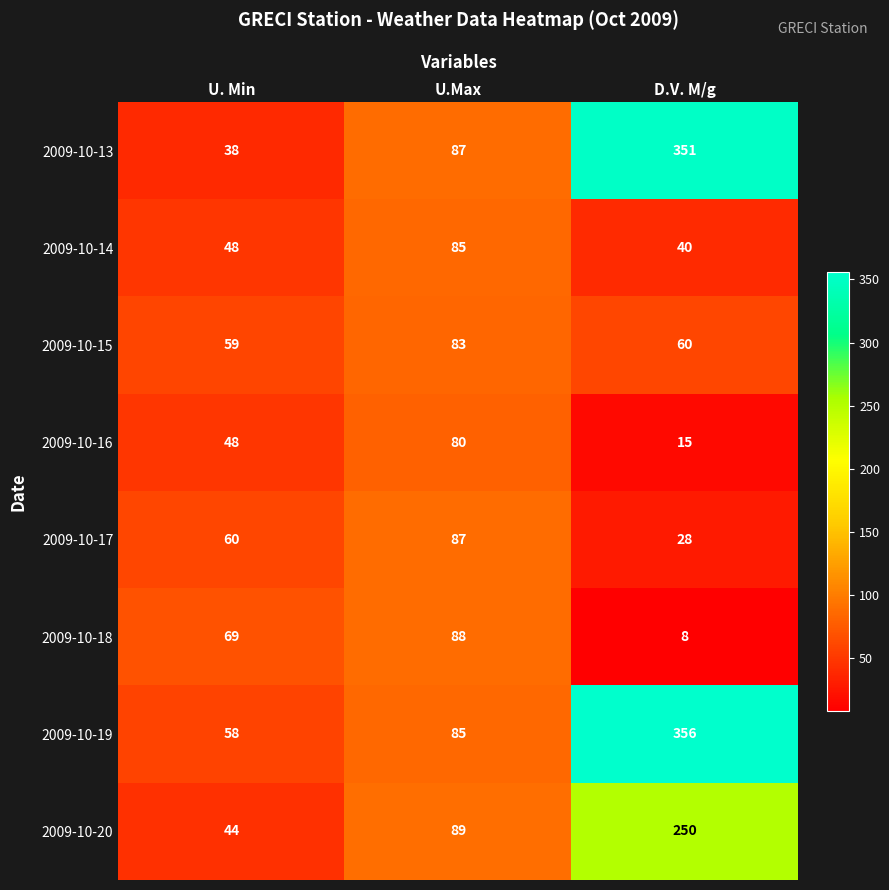

What is the difference between the highest and lowest values at D.V. M/g?

348